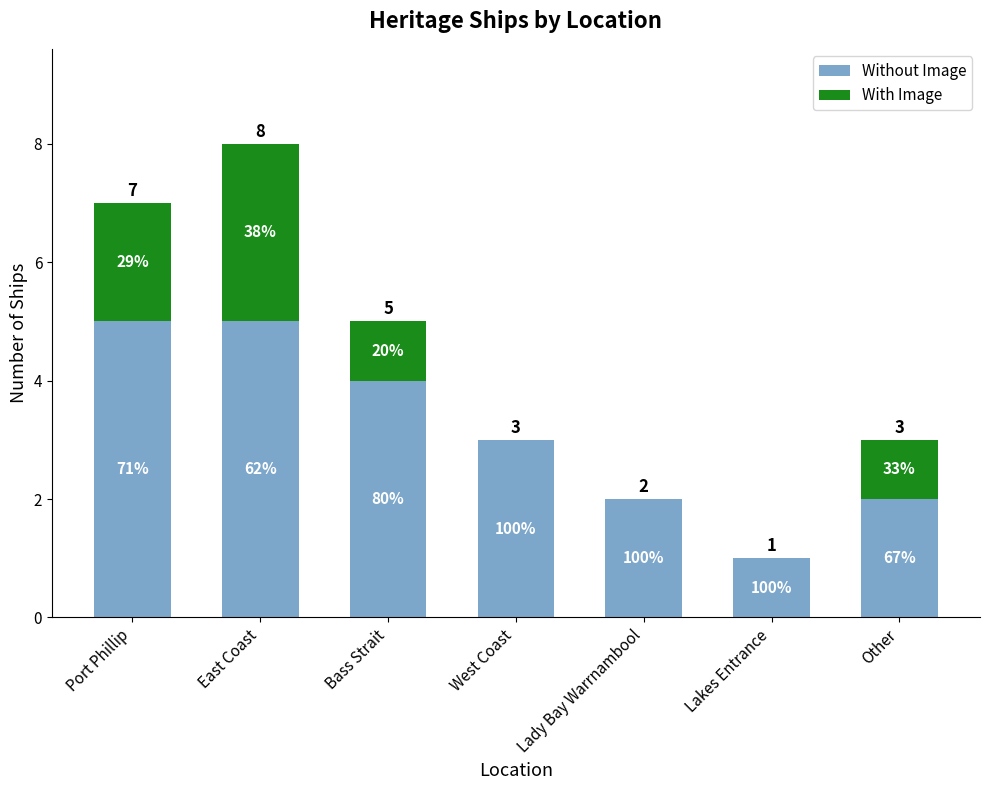

What is the total value across all series at Lady Bay Warrnambool?

2